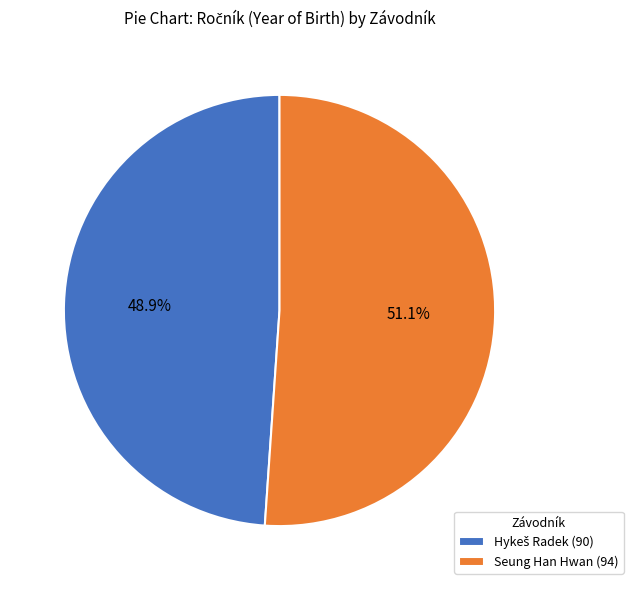

What portion of the pie excludes Seung Han Hwan (94)?

48.9%